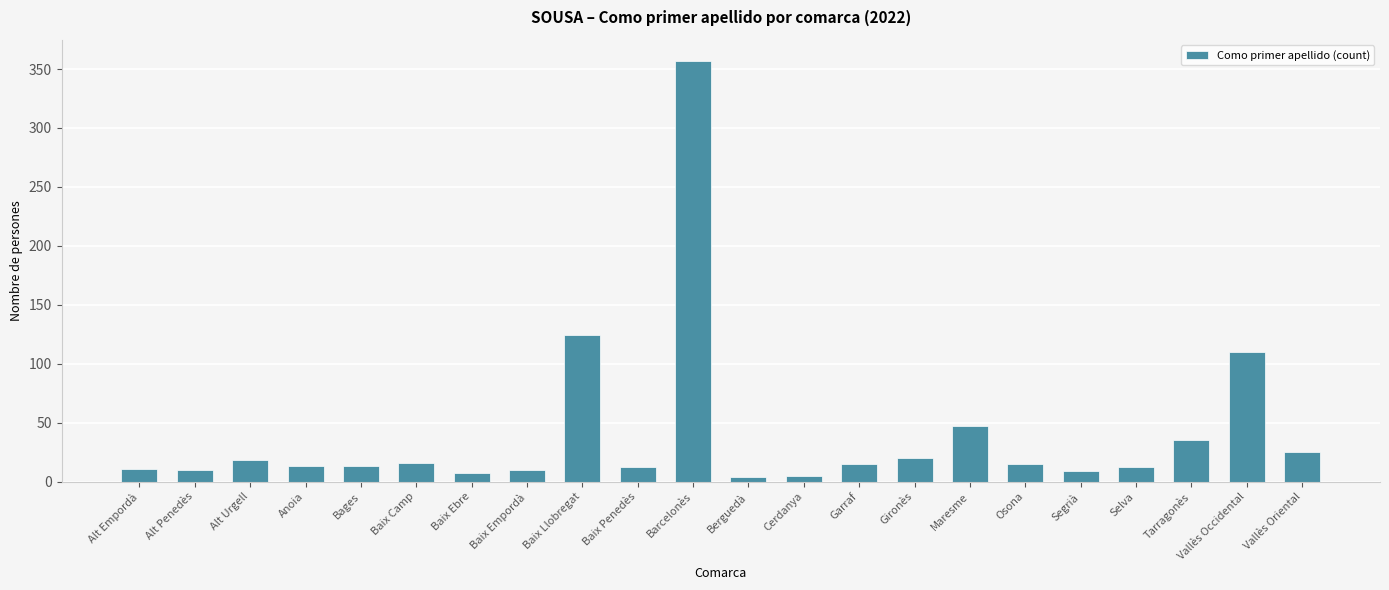

What is the change in value from Alt Empordà to Vallès Oriental?

+14